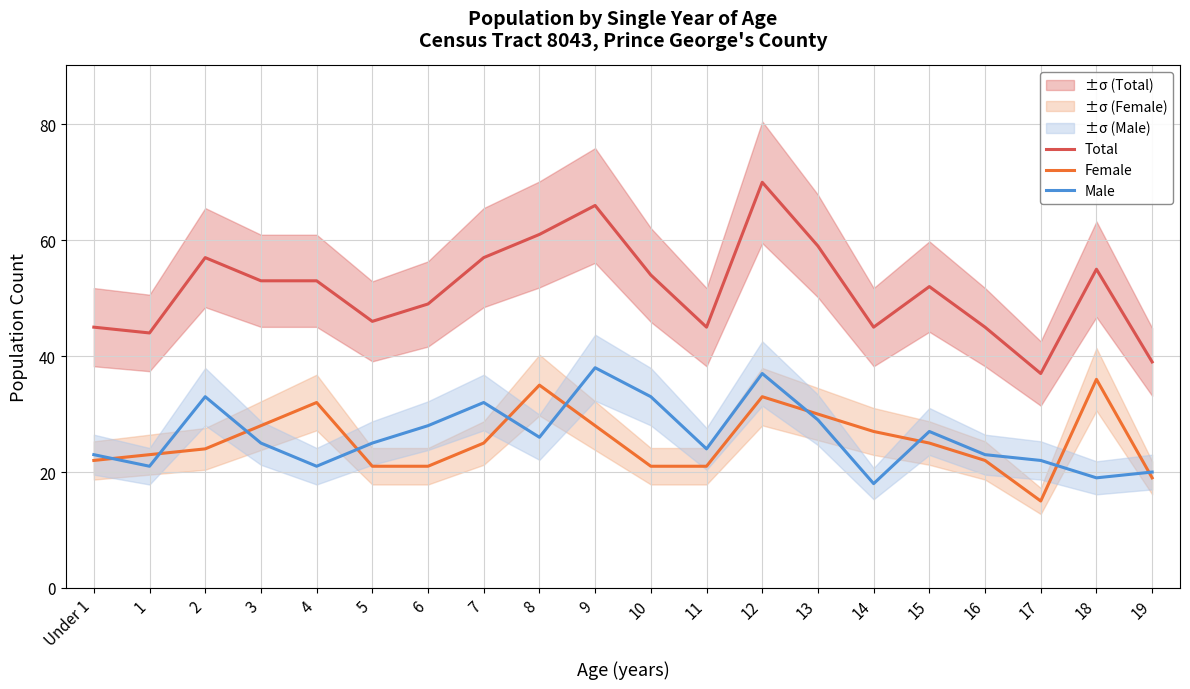

At how many categories does at least one series exceed 25?

20